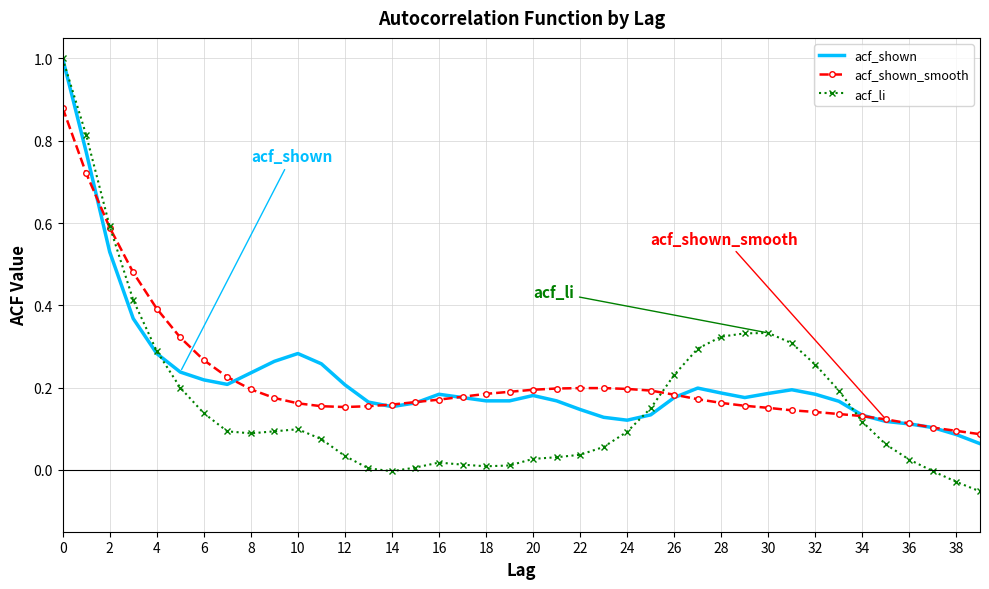

What is the highest value of the acf_shown series?

1.0